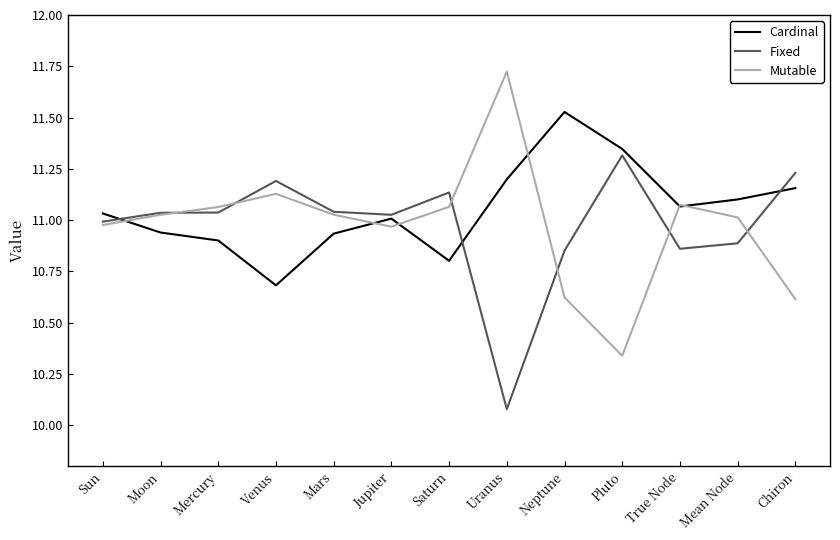

Where does the Mutable series first go above 11?

Moon